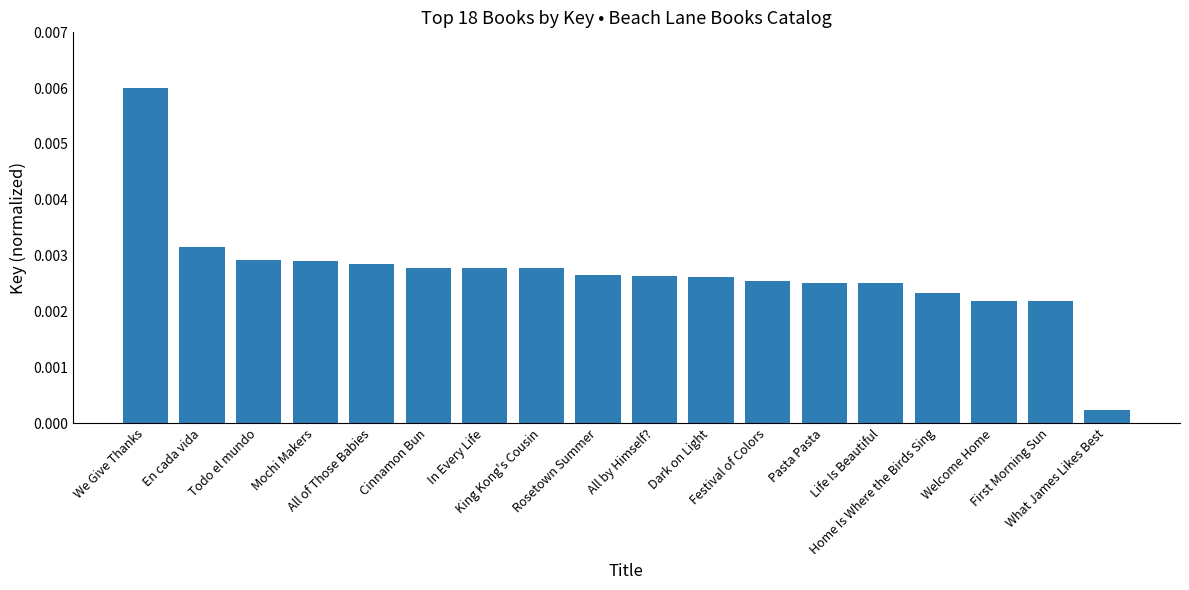

Does the chart contain any negative values?

No